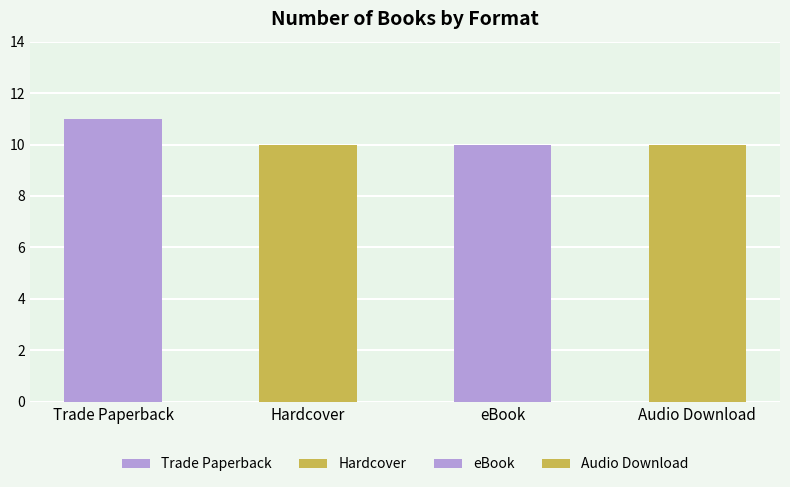

What are all the series names shown in the legend?

Trade Paperback, Hardcover, eBook, Audio Download